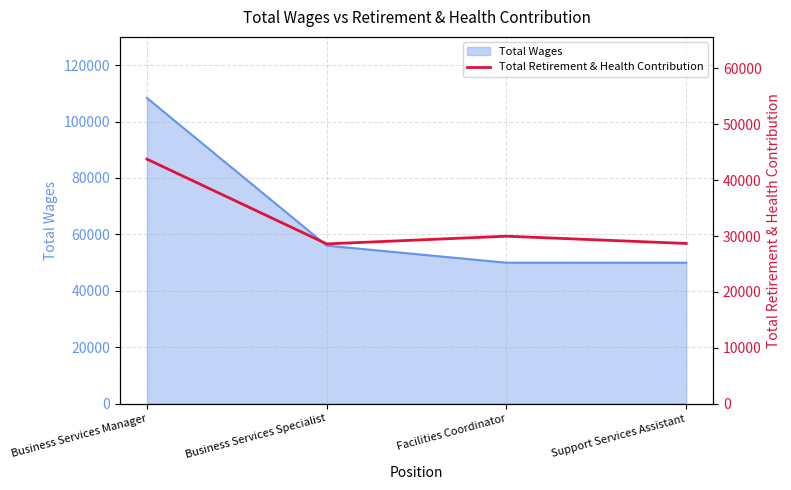

What is the label of the 2nd point from the left?

Business Services Specialist